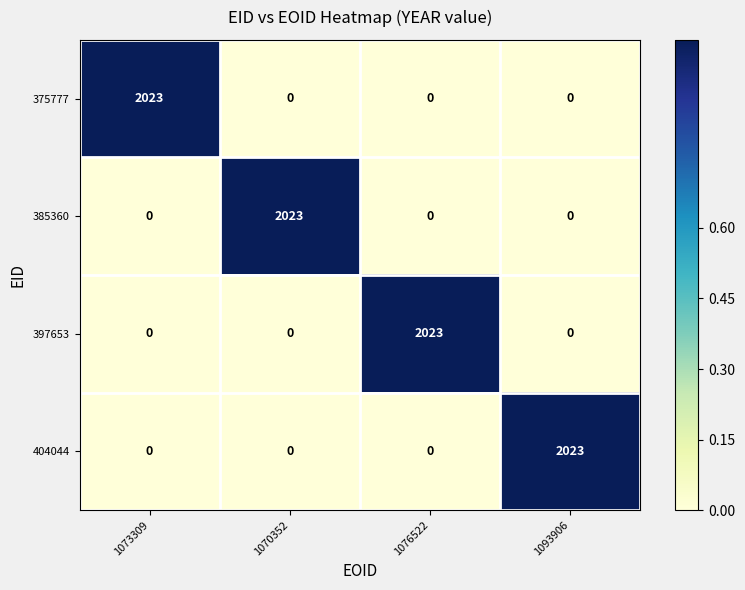

Reading right to left, extract all data points from this chart.

375777: 0	0	0	2023
385360: 0	0	2023	0
397653: 0	2023	0	0
404044: 2023	0	0	0